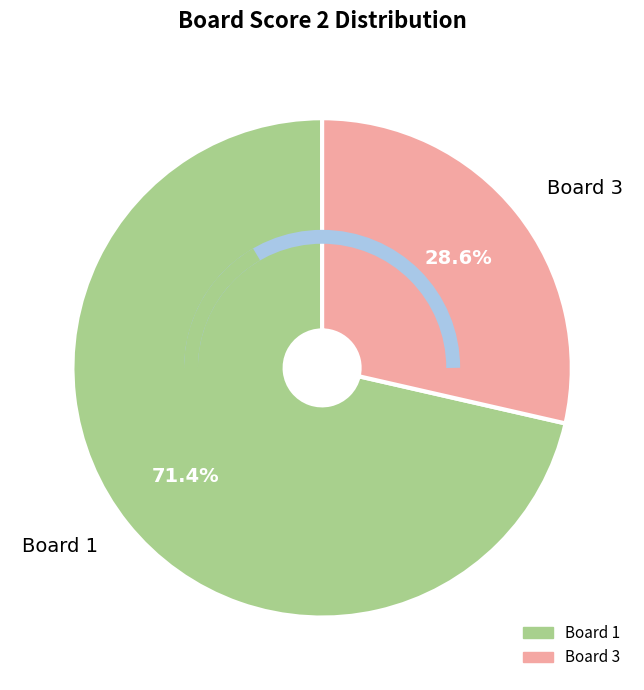

Is there any slice that represents more than half of the pie?

Yes